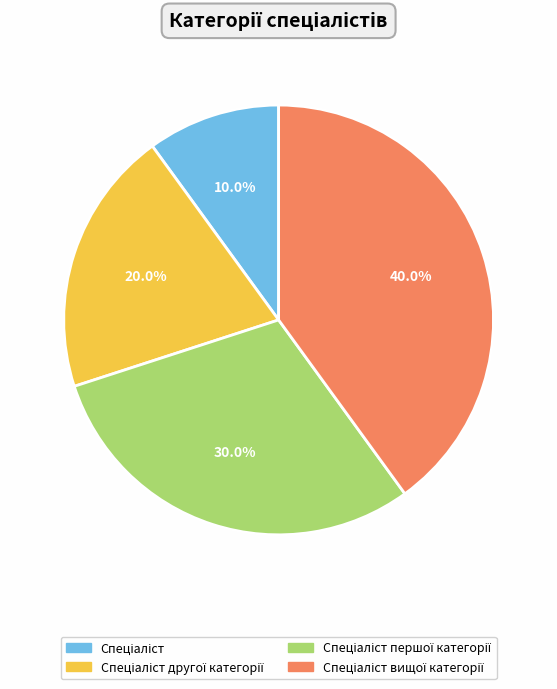

Is there any slice that represents more than half of the pie?

No